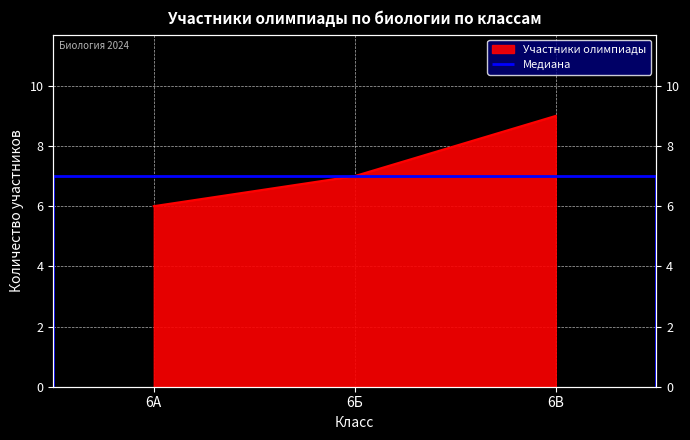

Rank the categories by value from lowest to highest.

6А, 6Б, 6В